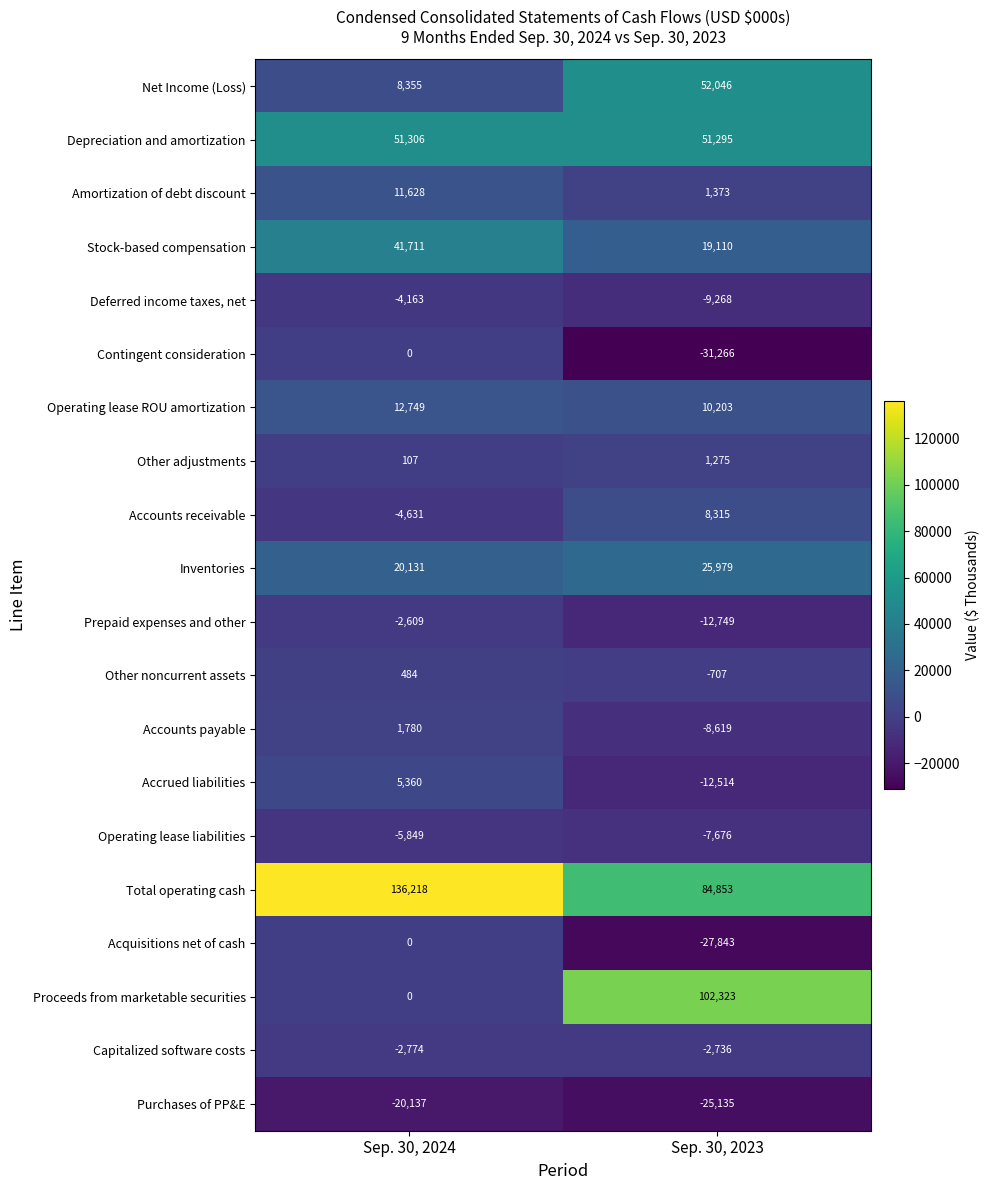

What is the difference between the Accounts receivable values at Sep. 30, 2024 and Sep. 30, 2023?

12946